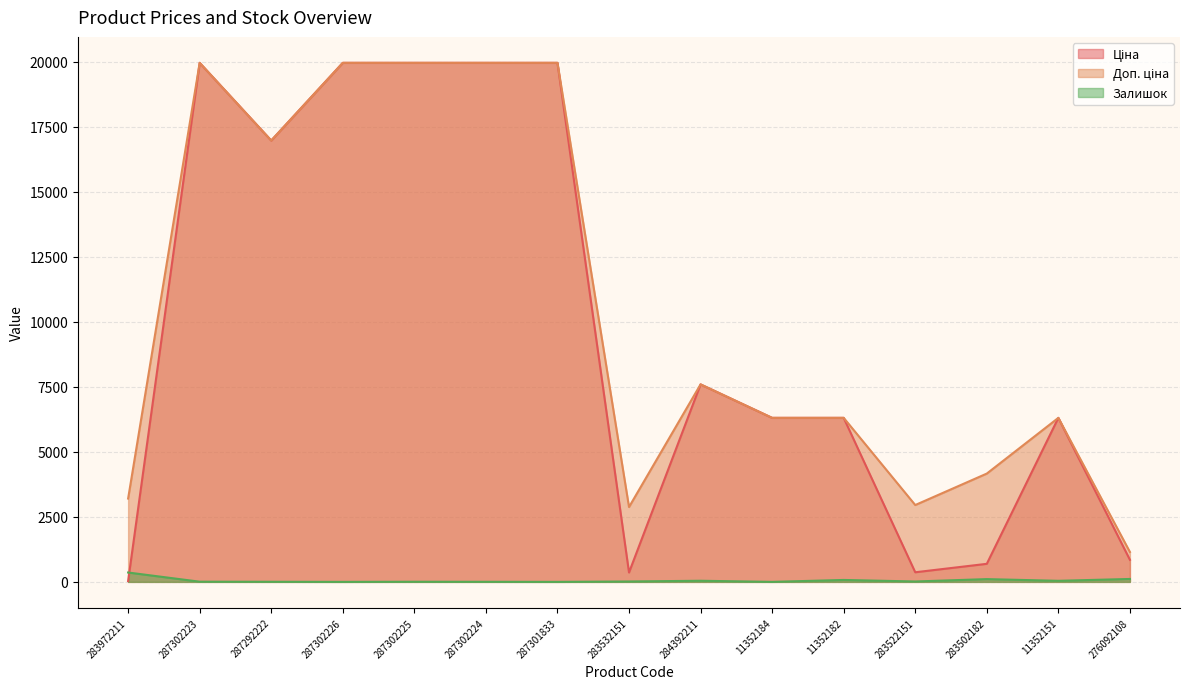

Which has a higher value, 287292222 or 276092108?

287292222